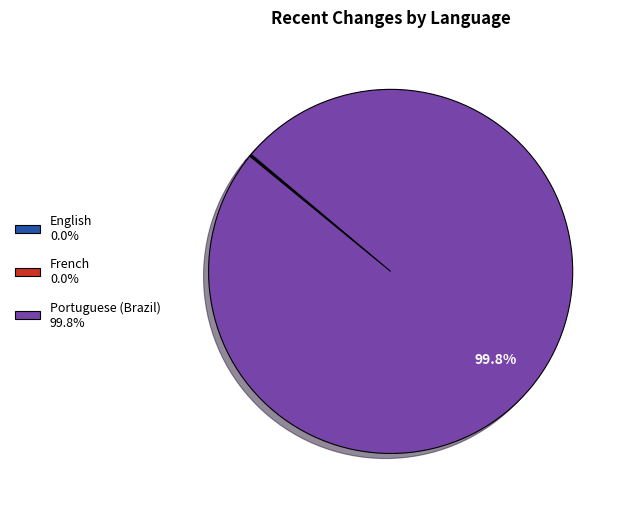

Is there a majority slice in this chart?

Yes